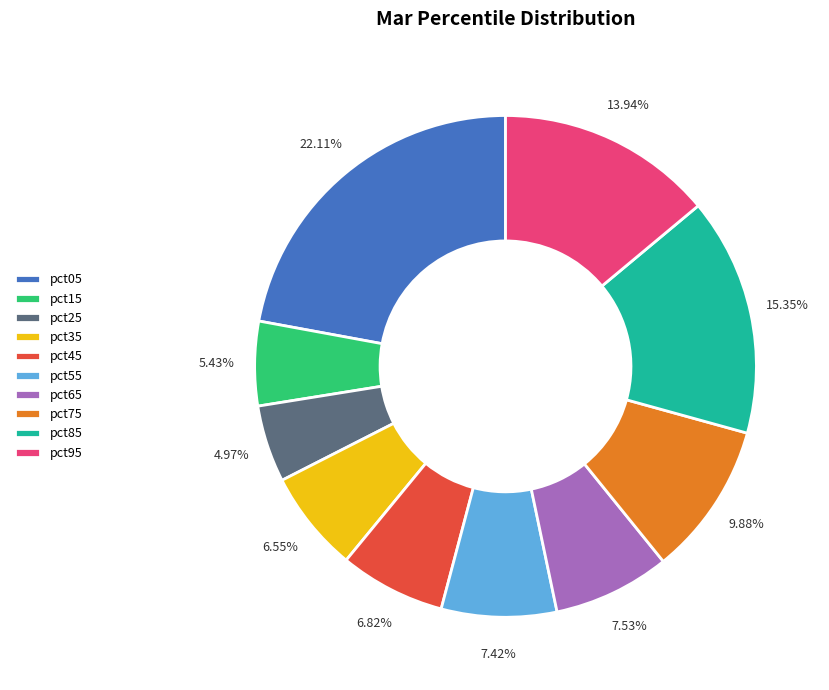

Does pct45 account for over 50% of the chart?

No